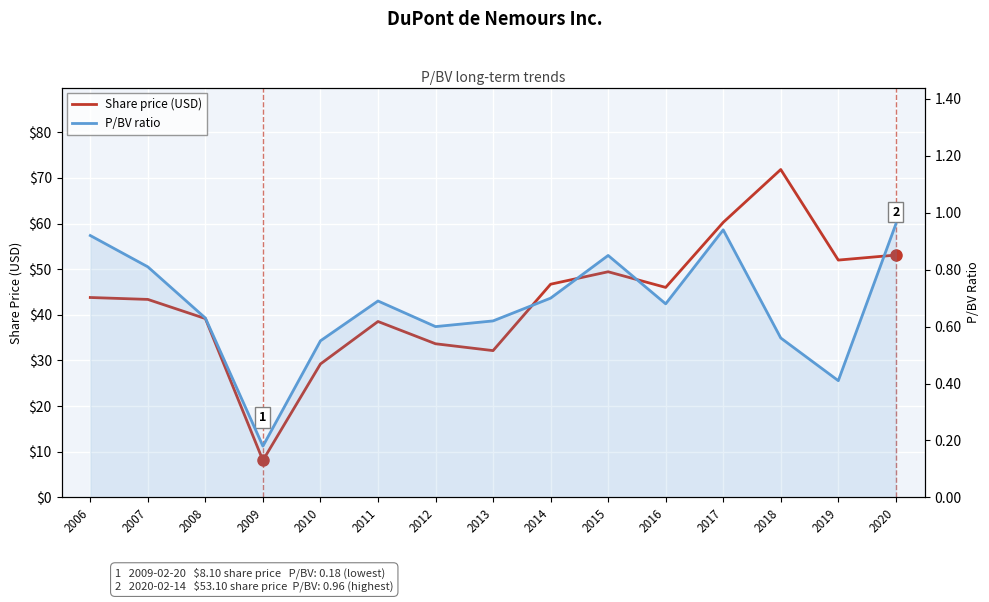

What is the value of the Share price (USD) point at the 2nd from the left?

43.4